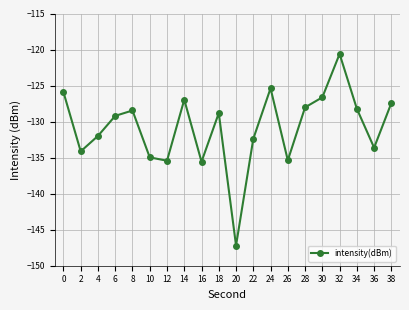

What is the value of the 9th point from the left?

-135.6